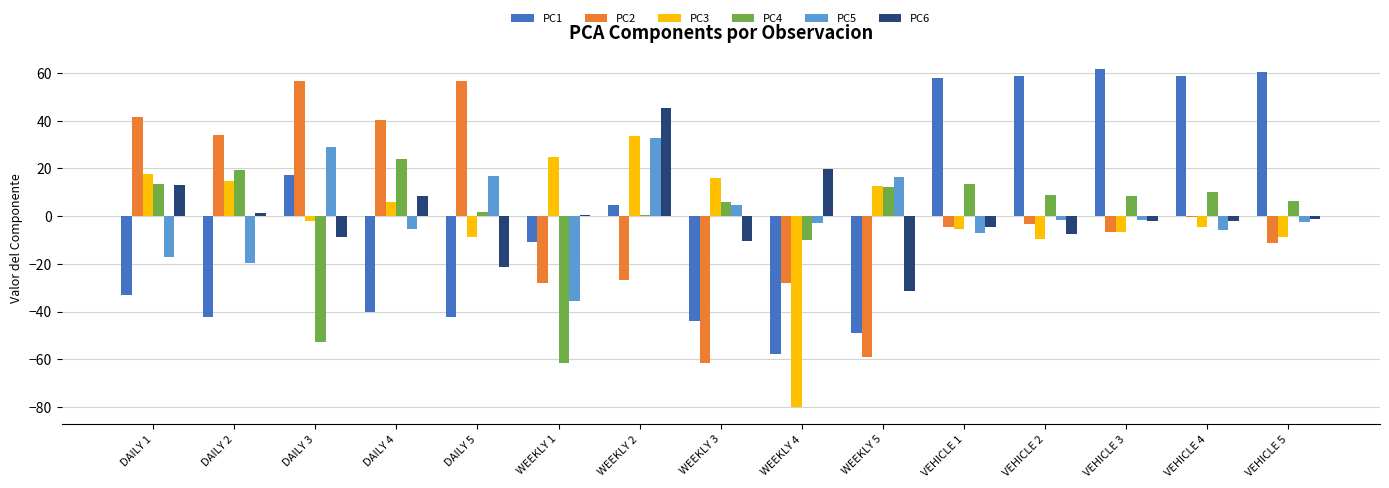

Is it true that PC5 equals 6.2 at WEEKLY 5?

False